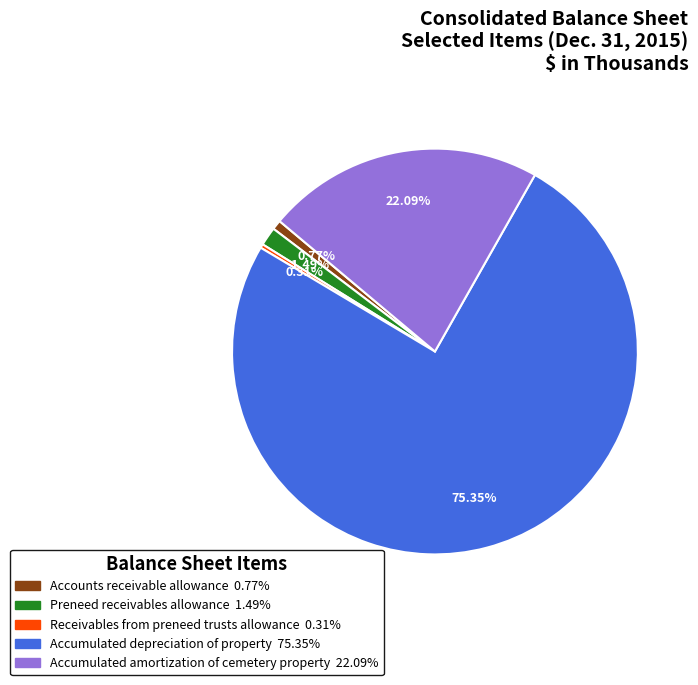

To the nearest percent, what is the difference between the largest and smallest slice percentages?

75%